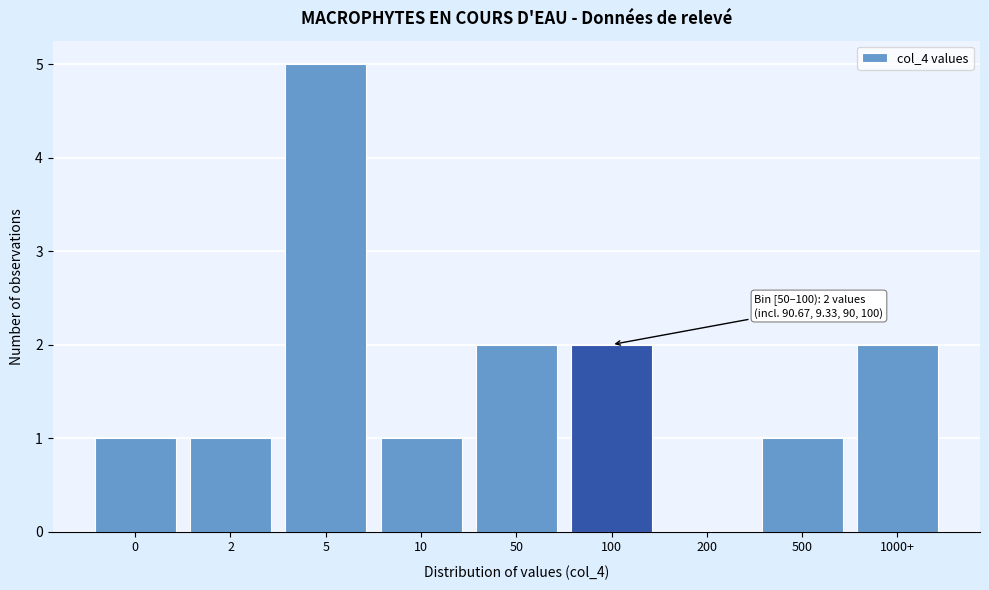

Reading left to right, list all the values displayed in this chart.

0=1	2=1	5=5	10=1	50=2	100=2	200=0	500=1	1000+=2